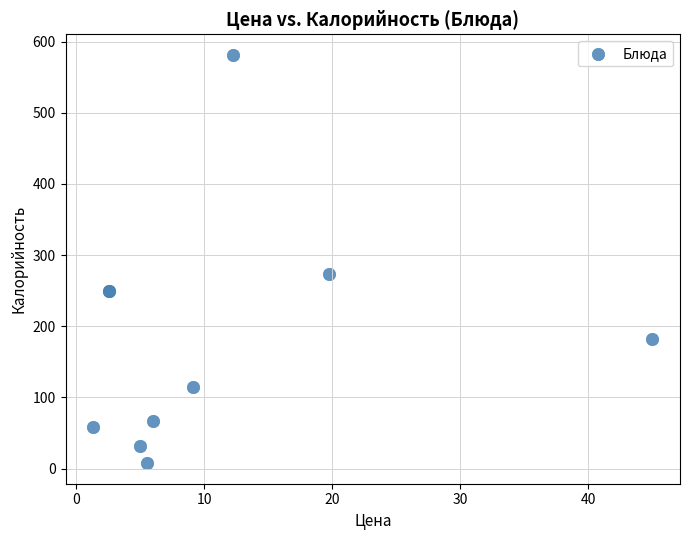

What Y value in the scatter plot is closest to 294?

274.0